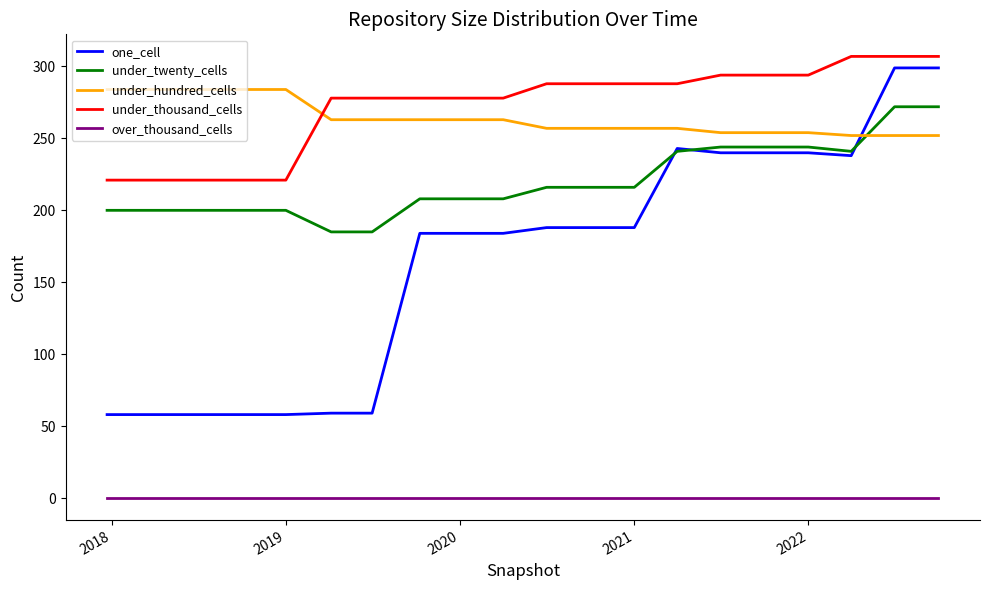

What is the maximum value shown in the chart?

307